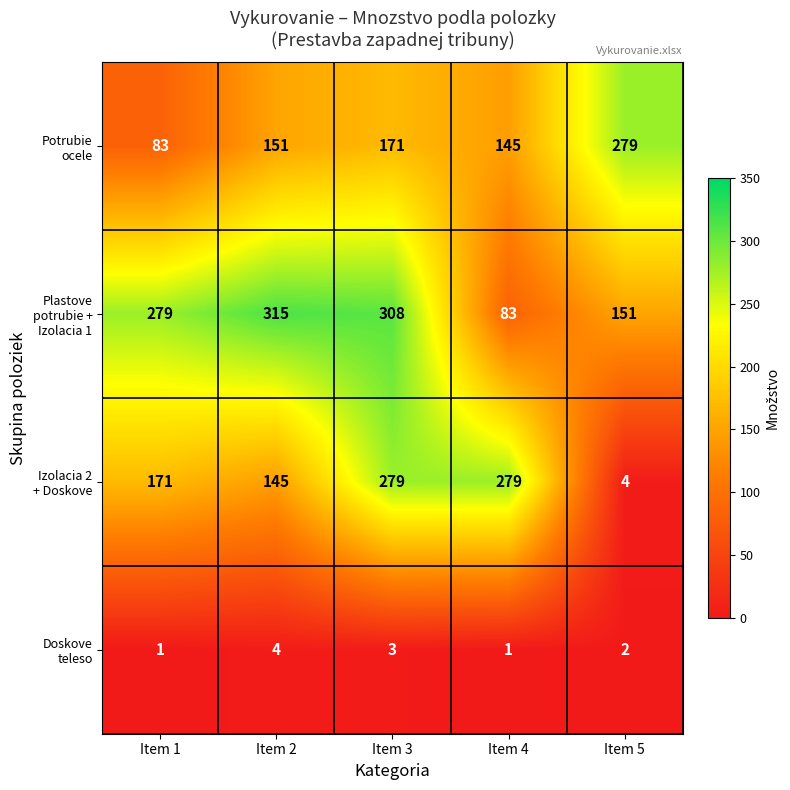

What is the spread (max minus min) of values at Item 3?

305